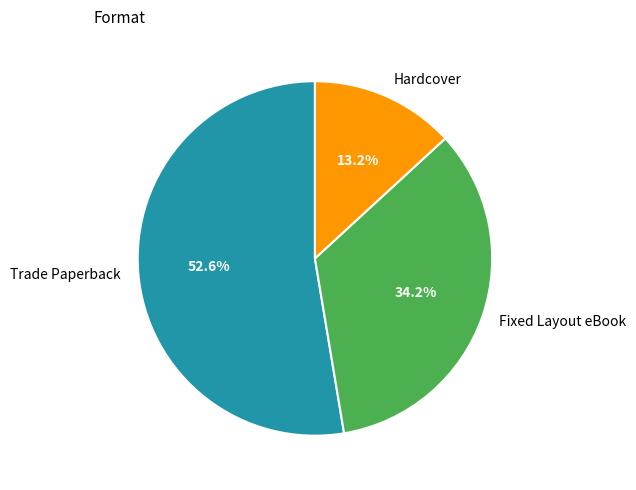

What percentage is the Hardcover slice, to the nearest percent?

13%